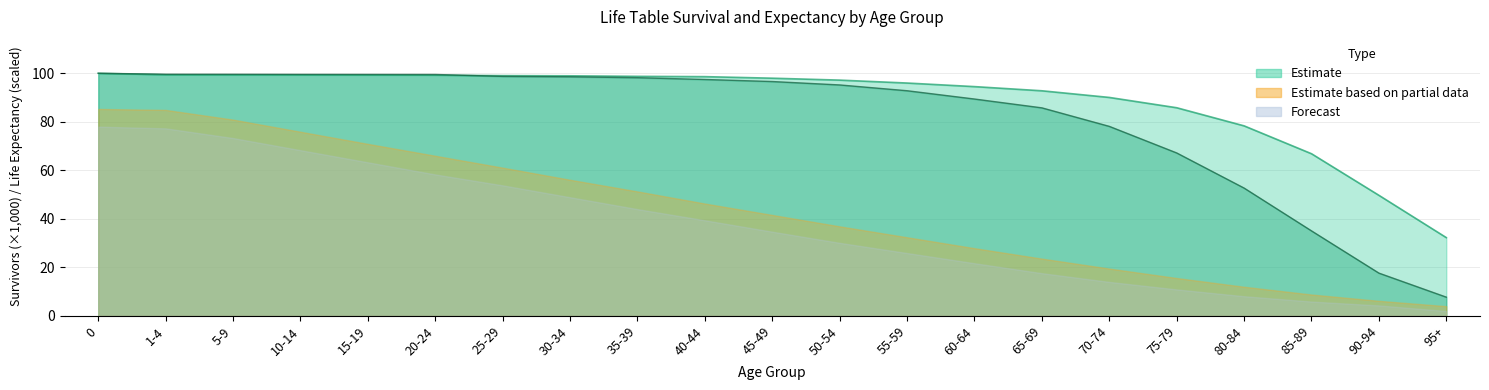

Between which two adjacent categories do Estimate (Male lx) and Estimate (Female lx) first intersect?

20-24 and 25-29